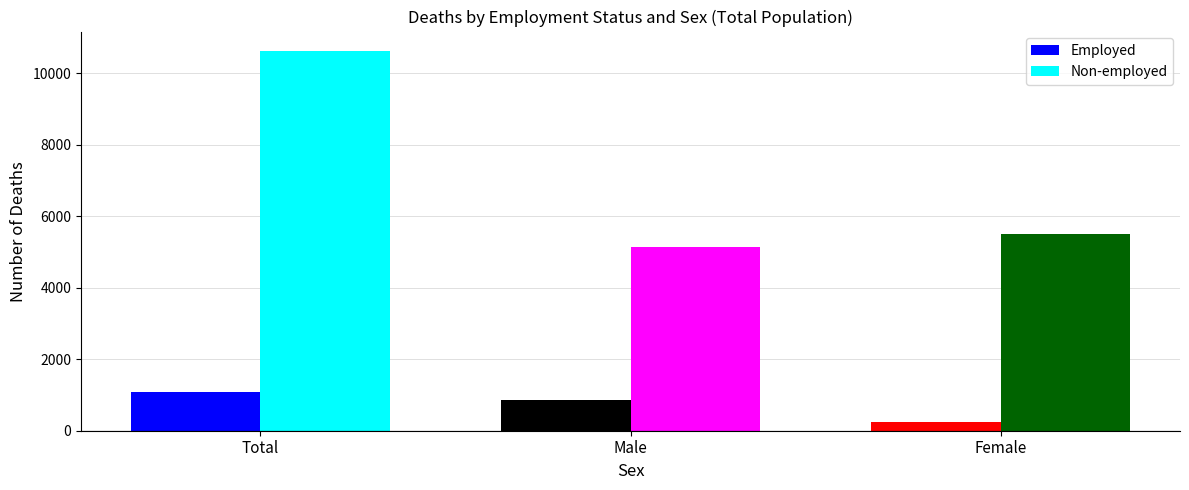

Which series has the largest total across all categories?

Non-employed